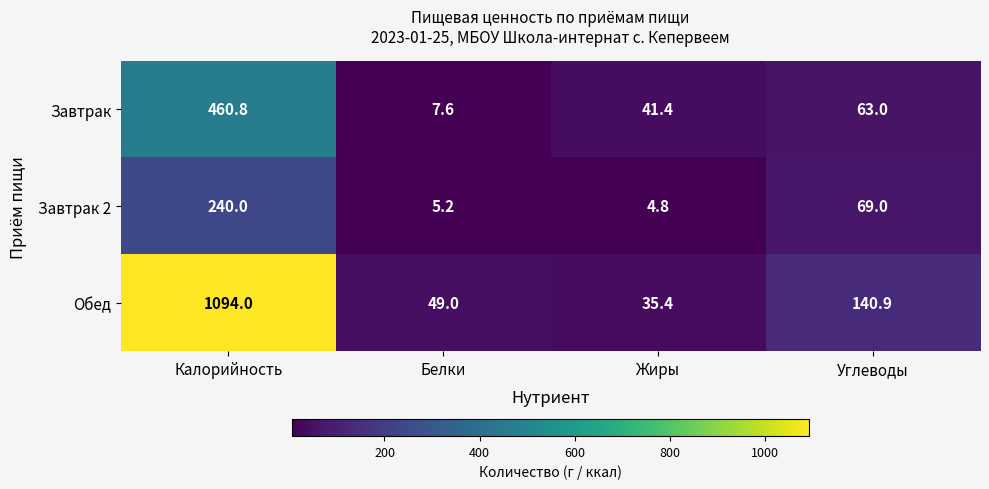

The value of Завтрак at Жиры is 41.4. True or false?

True